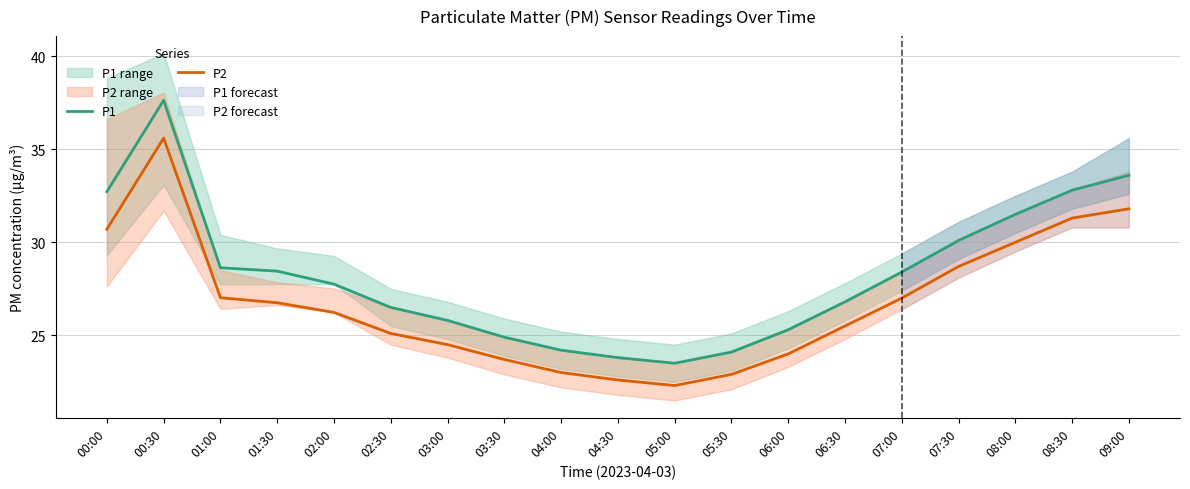

Rank the series at 06:30 from lowest to highest value.

P2, P1